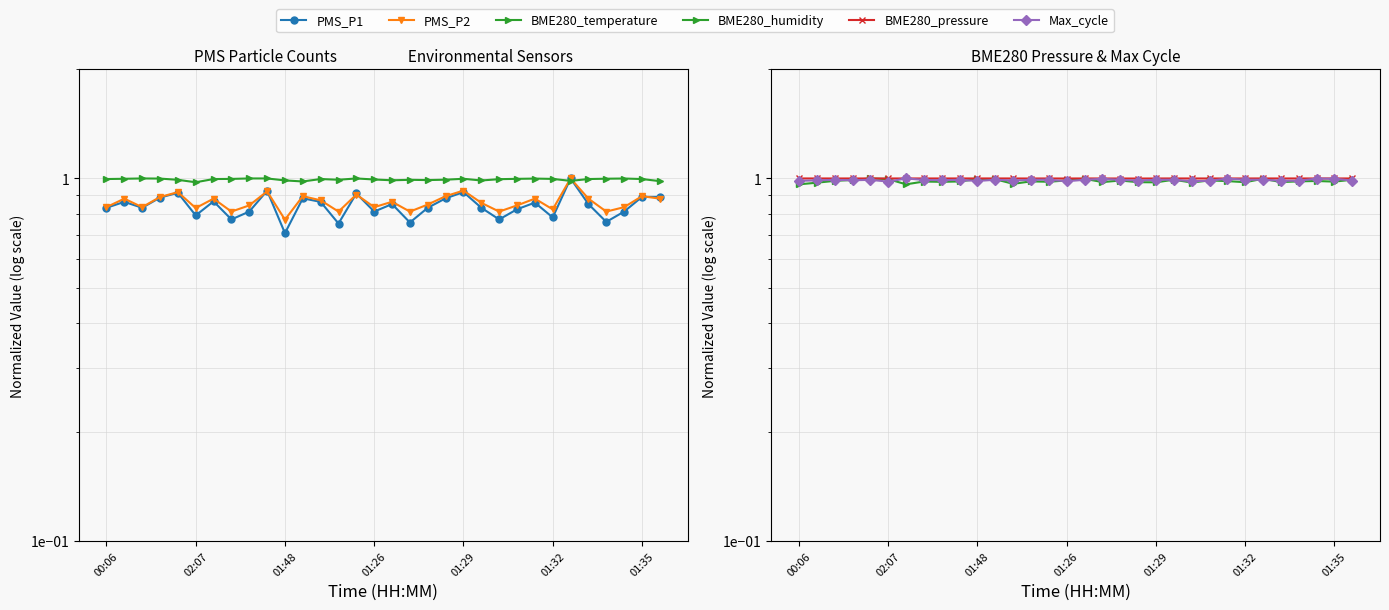

What is the greatest value displayed?

1.0